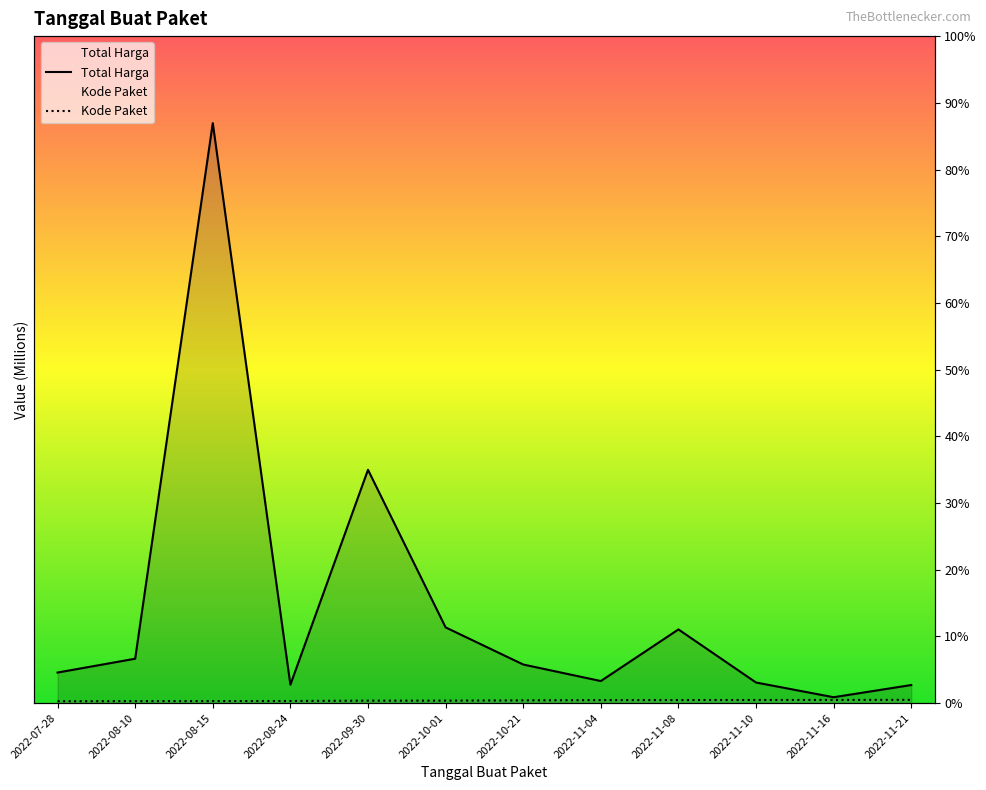

Which series has the largest total across all categories?

Total Harga